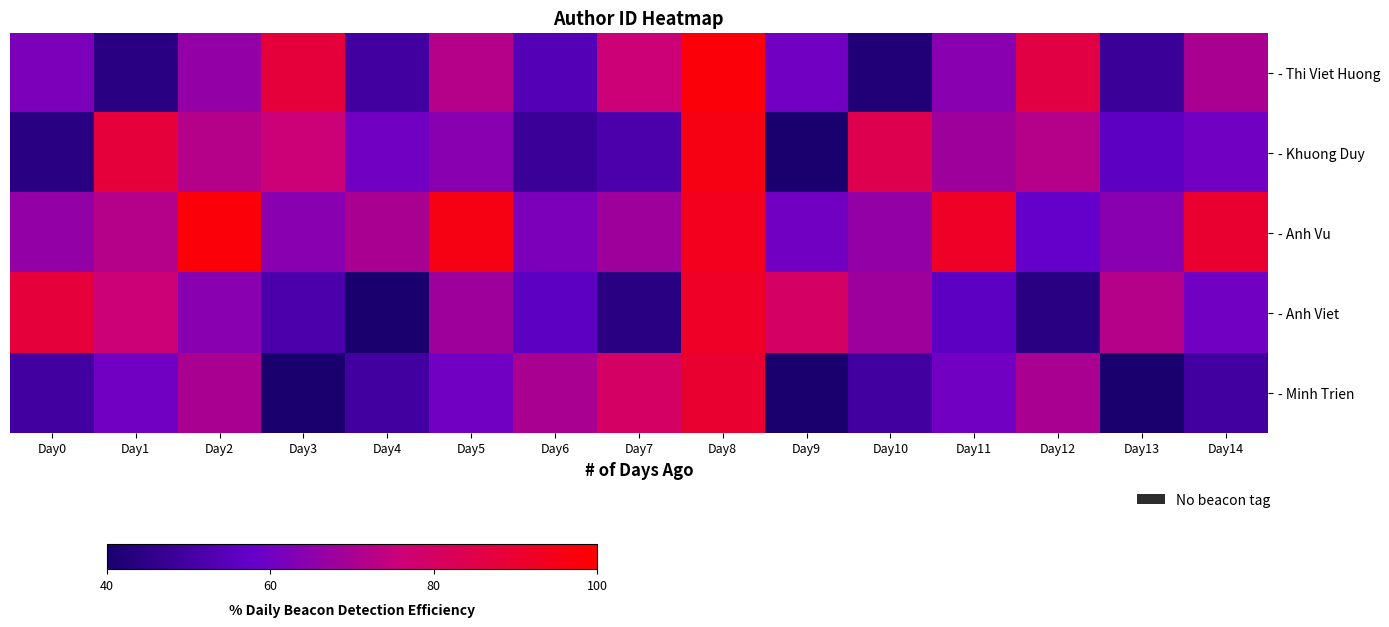

Rank the series by their maximum value, from highest to lowest.

- Thi Viet Huong, - Anh Vu, - Khuong Duy, - Anh Viet, - Minh Trien